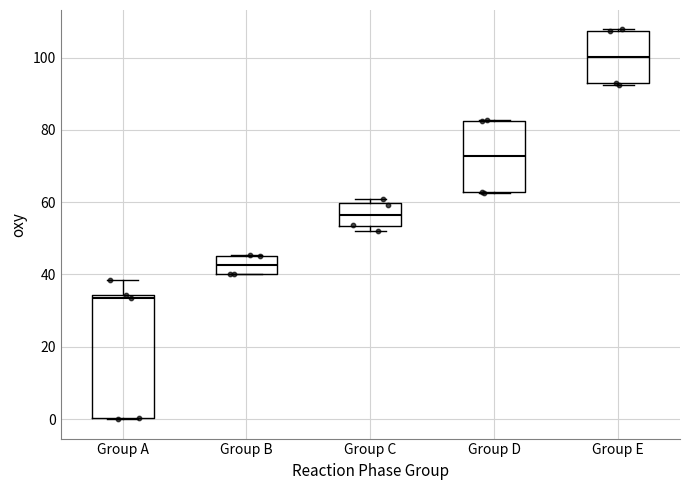

Reading left to right, transcribe this box plot: for each box, give where its median line is, the range the box spans, and where its two whiskers end, as read against the y-axis. The values are not printed on the chart, so give them approximately, as read against the axis.

Group A: median 34 (just below the box's upper edge), box 0 to 34, whiskers 0 to 38
Group B: median 42, box 40 to 46, whiskers 40 to 46
Group C: median 56, box 54 to 60, whiskers 52 to 62
Group D: median 72, box 62 to 82, whiskers 62 to 82
Group E: median 100, box 92 to 108, whiskers 92 to 108